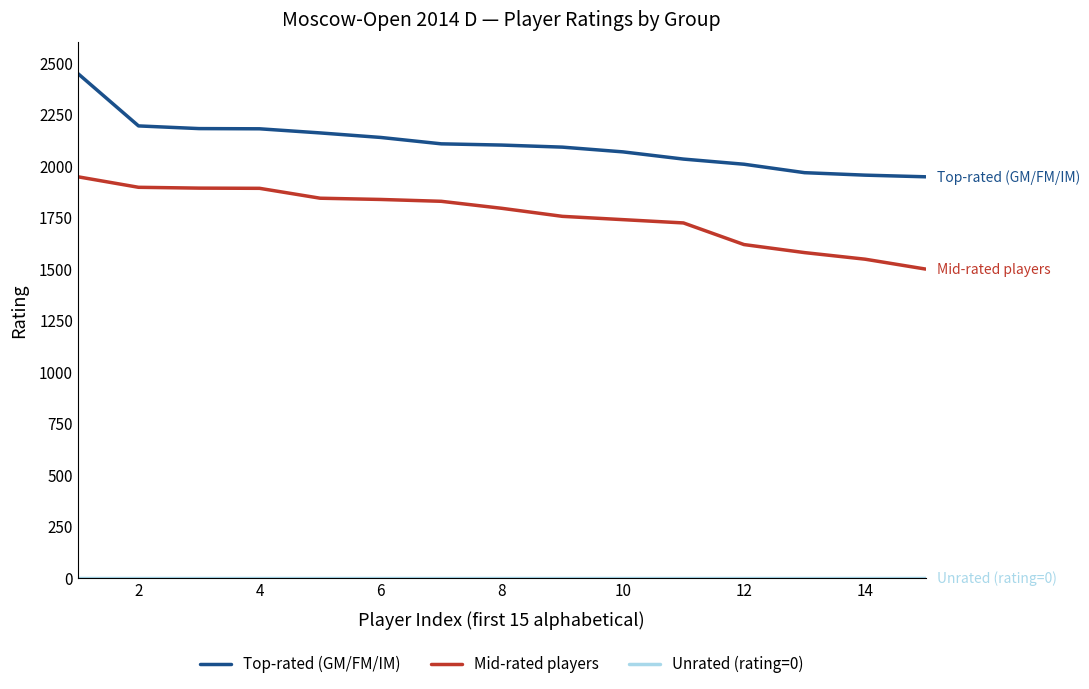

Which series has the largest total across all categories?

Top-rated (GM/FM/IM)